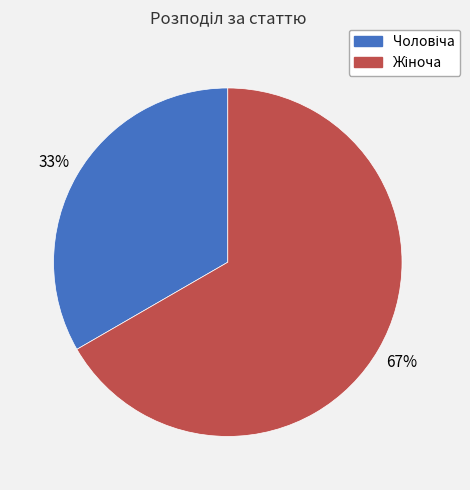

To the nearest percent, what is the average slice percentage?

50%